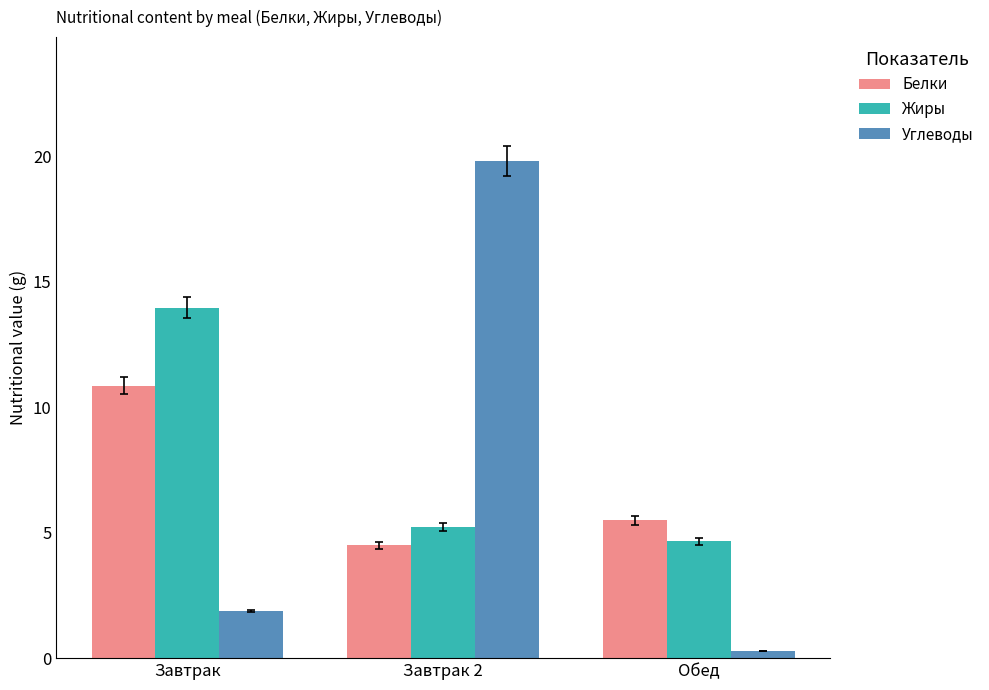

What is the difference between the maximum and second lowest values in the Углеводы series?

17.9